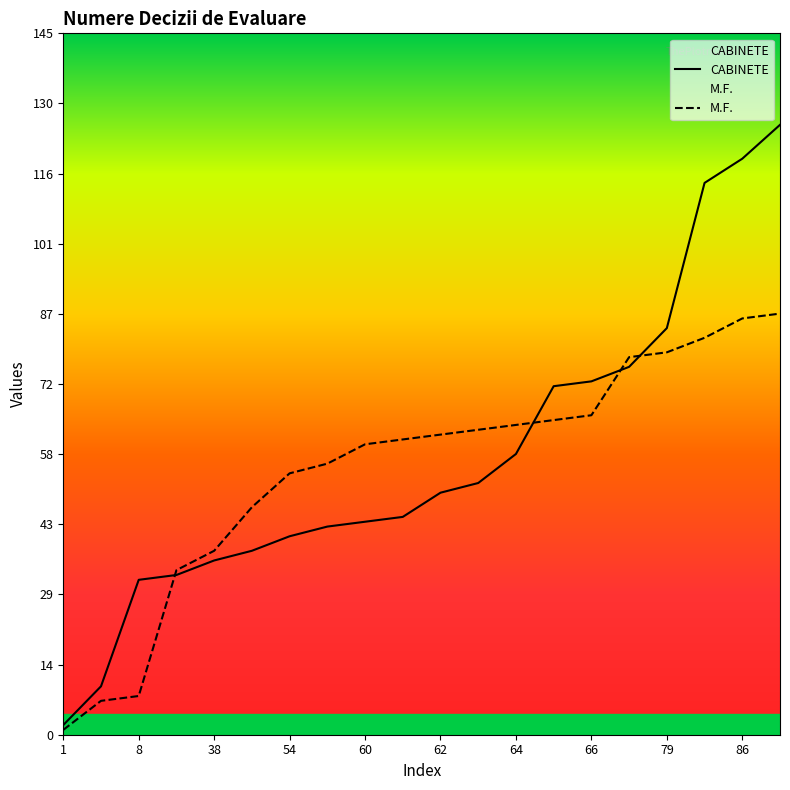

At which category is the sum across all series the highest?

87